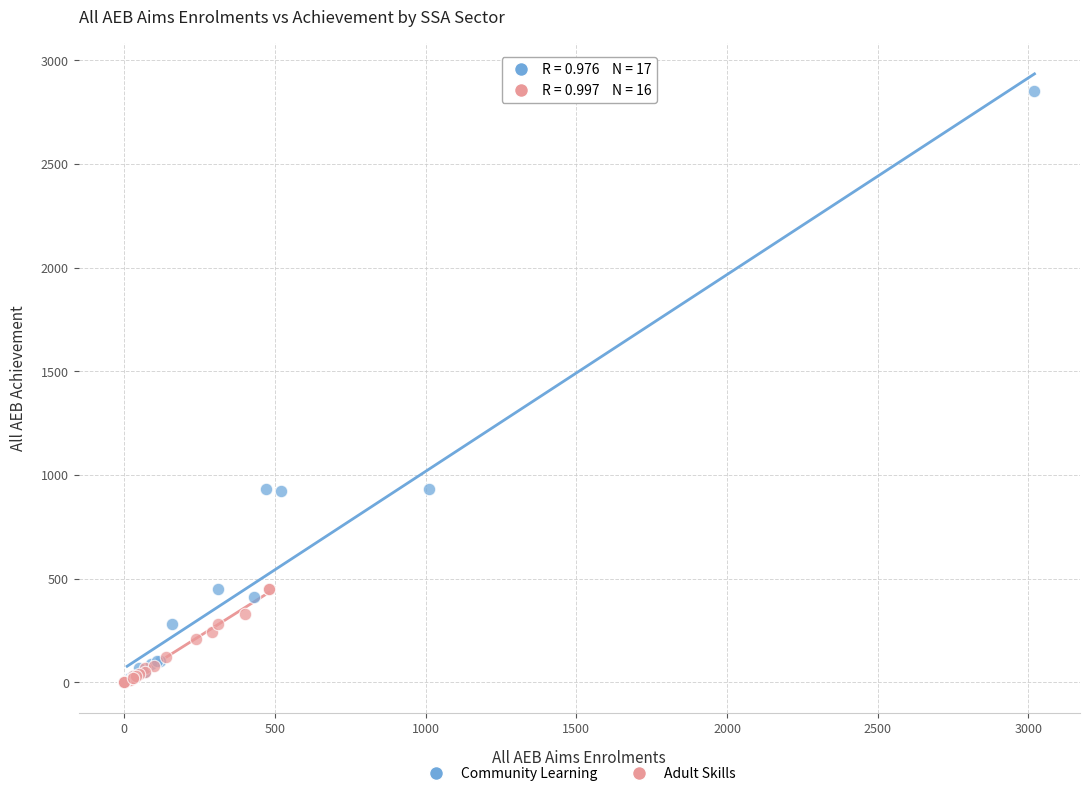

Which series contains the highest Y value?

Community Learning